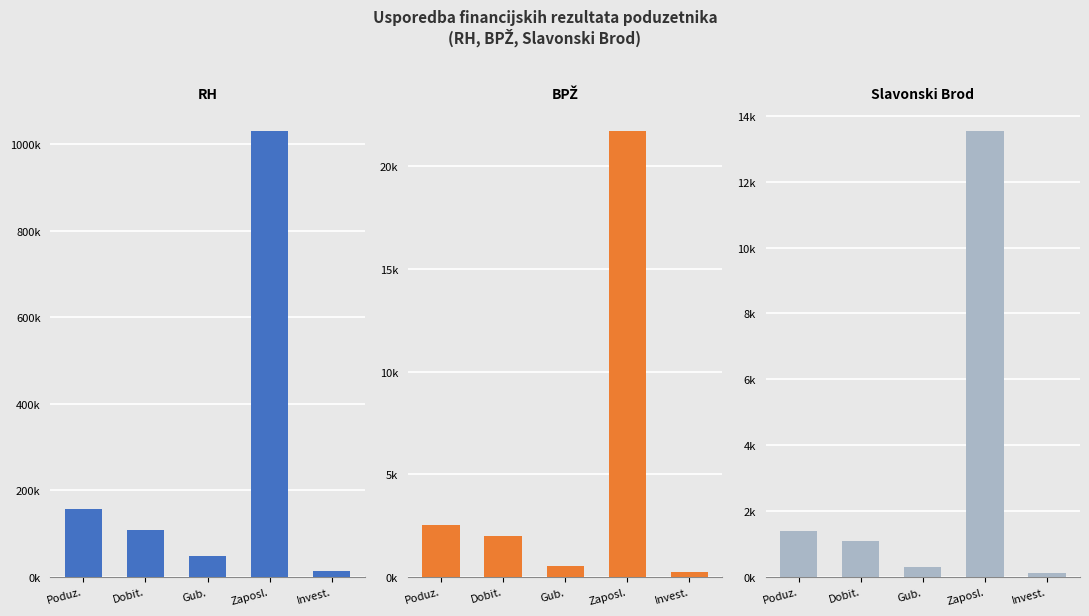

Between Poduz. and Gub., which series saw the biggest shift?

RH